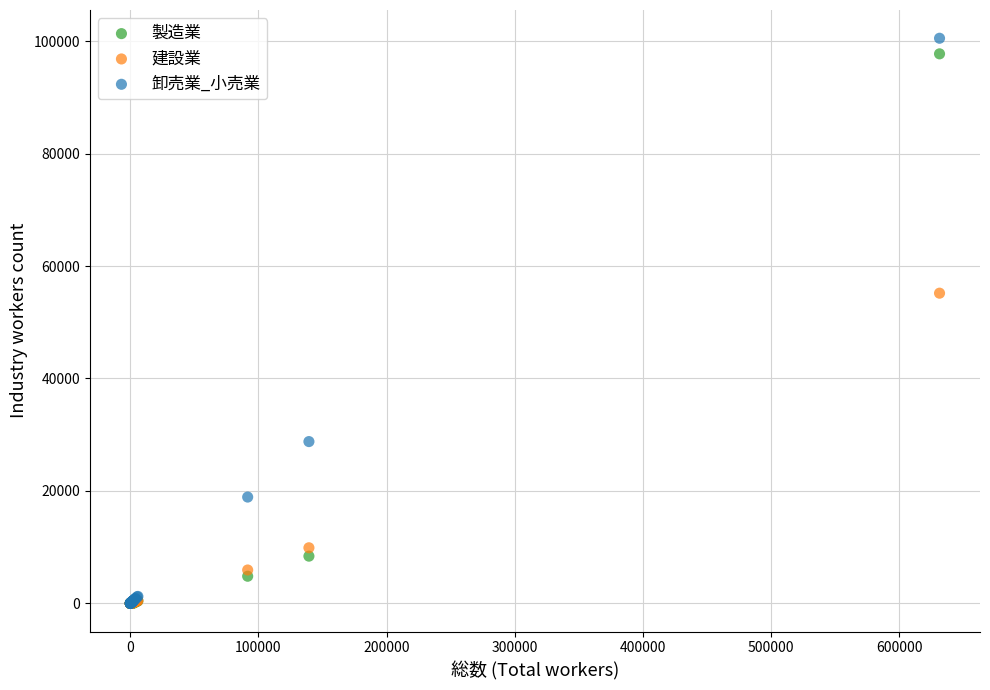

Across all series, what Y value is closest to 50257?

55170